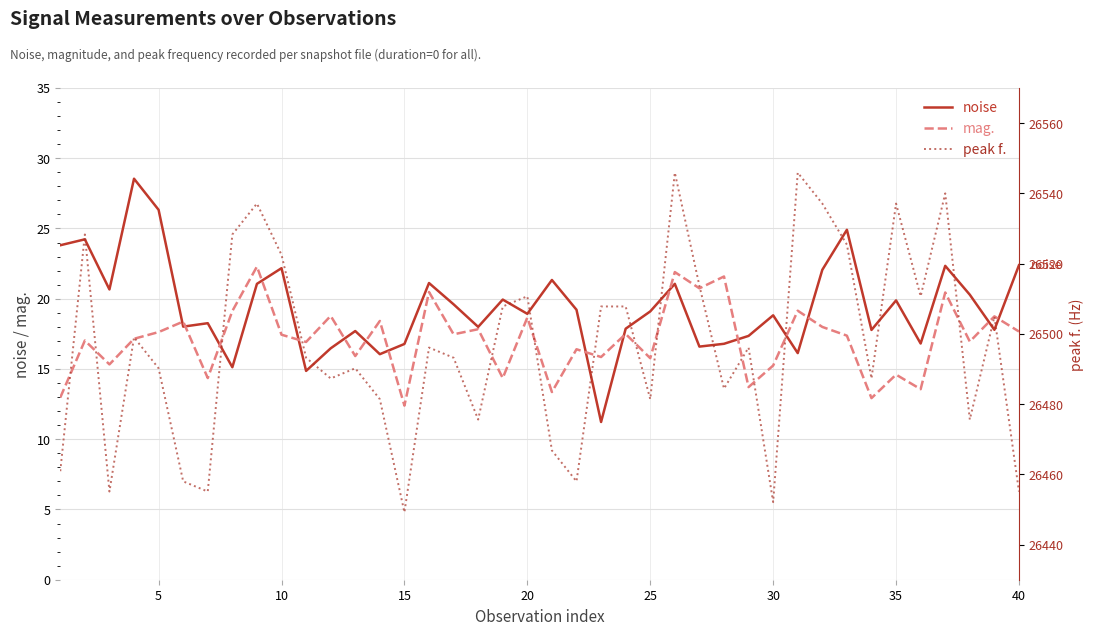

Is it true that noise equals 18.8 at 30?

True